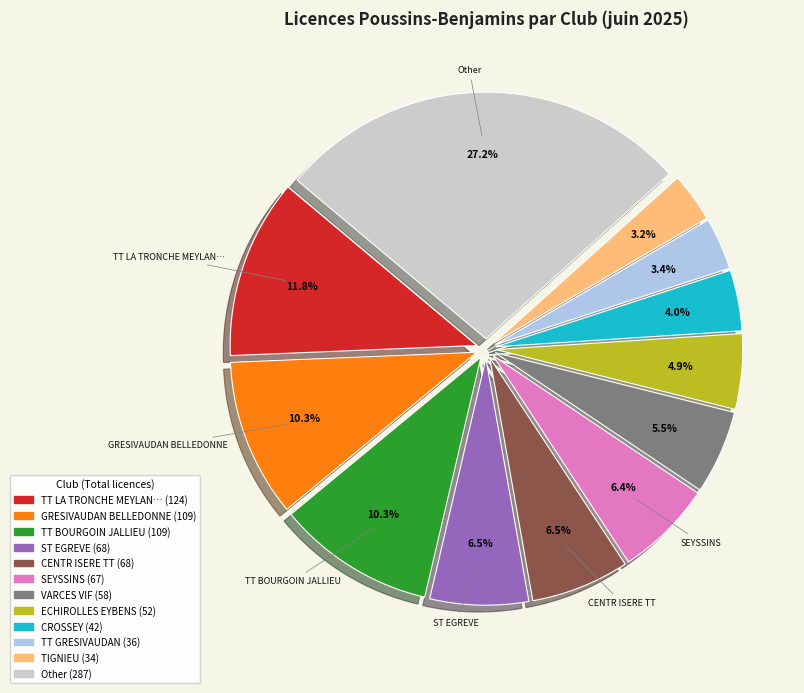

How many segments does this pie chart have?

12